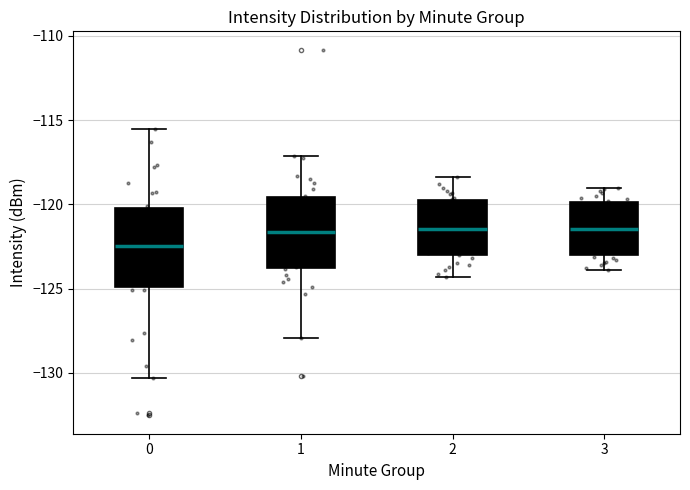

Reading left to right, read every box against the y-axis: the position of its median line, the range the box covers, and the ends of its whiskers. The values are not printed on the chart, so give them approximately, as read against the axis.

0: median -122.5, box -125.0 to -120.0, whiskers -130.5 to -115.5
1: median -121.5, box -124.0 to -119.5, whiskers -128.0 to -117.0
2: median -121.5, box -123.0 to -119.5, whiskers -124.5 to -118.5
3: median -121.5, box -123.0 to -120.0, whiskers -124.0 to -119.0